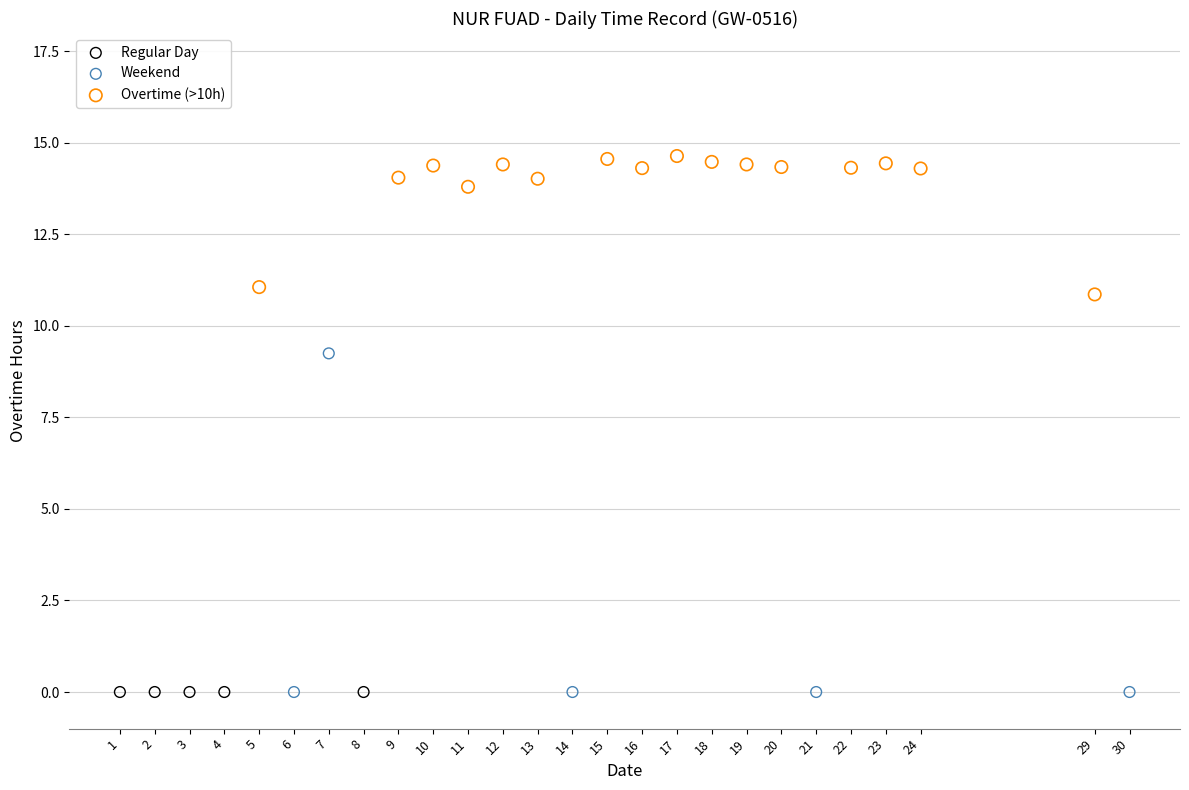

Which series reaches the maximum Y coordinate?

Overtime (>10h)